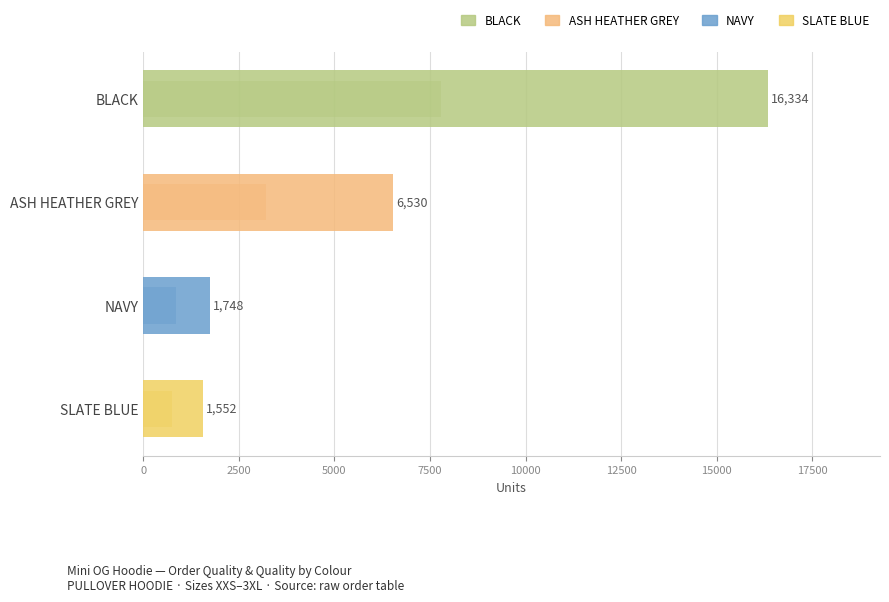

Reading left to right, what are all the values shown in this chart?

ORDER QUALITY: 16334	6530	1748	1552
QUALITY: 7776	3198	855	737